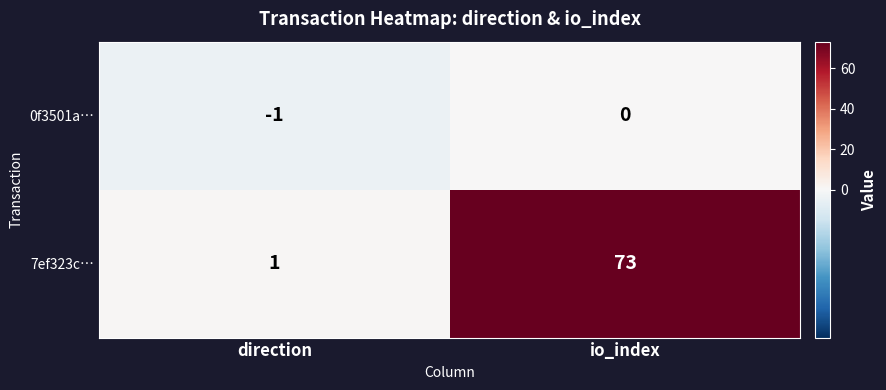

Which series has the largest total across all categories?

7ef323c…